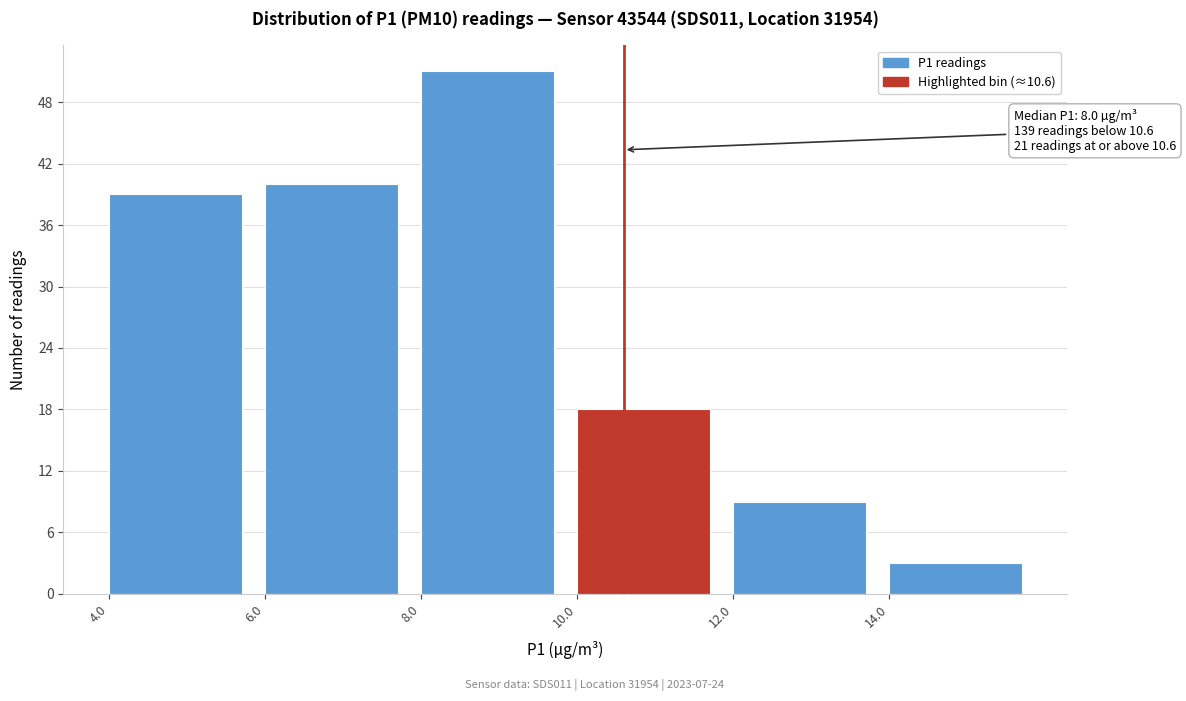

Over which range of the x-axis is the bar tallest?

8 to 10